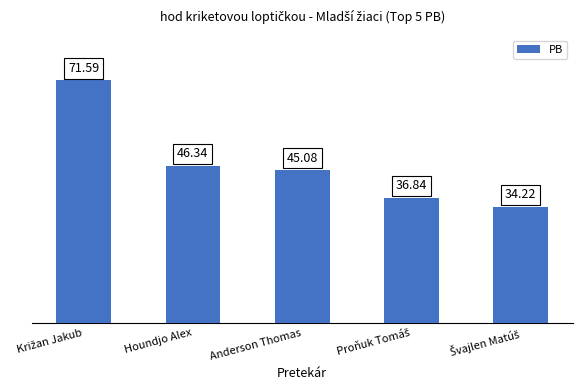

What is the label of the 4th bar from the right?

Houndjo Alex